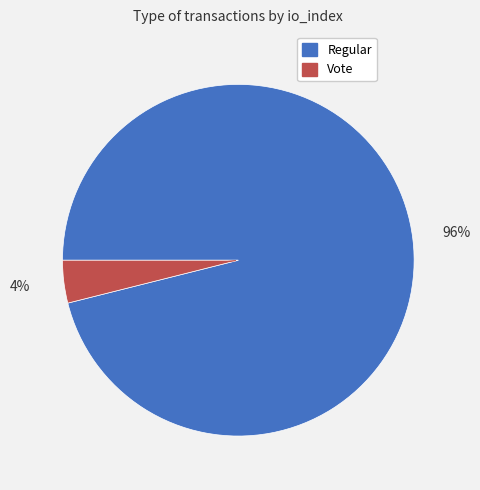

Is there any slice that represents more than half of the pie?

Yes